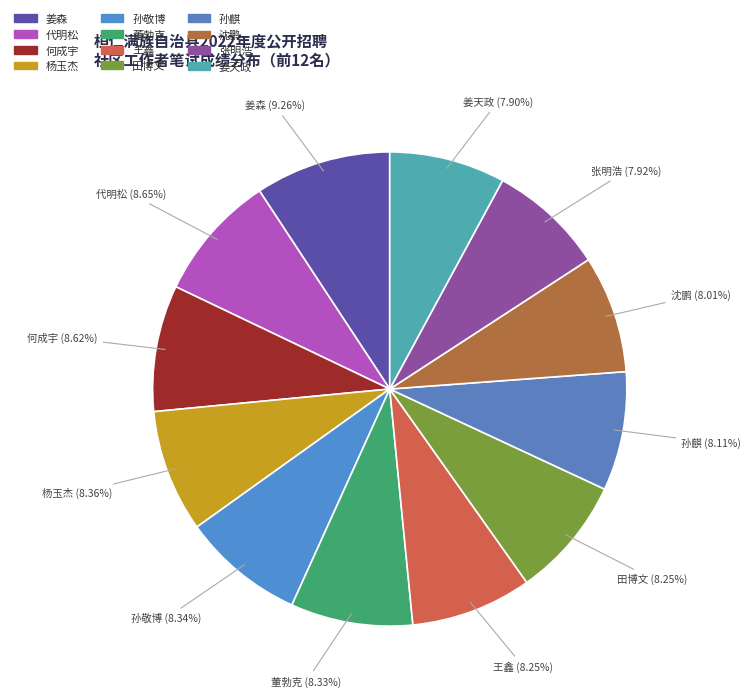

To the nearest percent, what portion does 田博文 represent?

8%